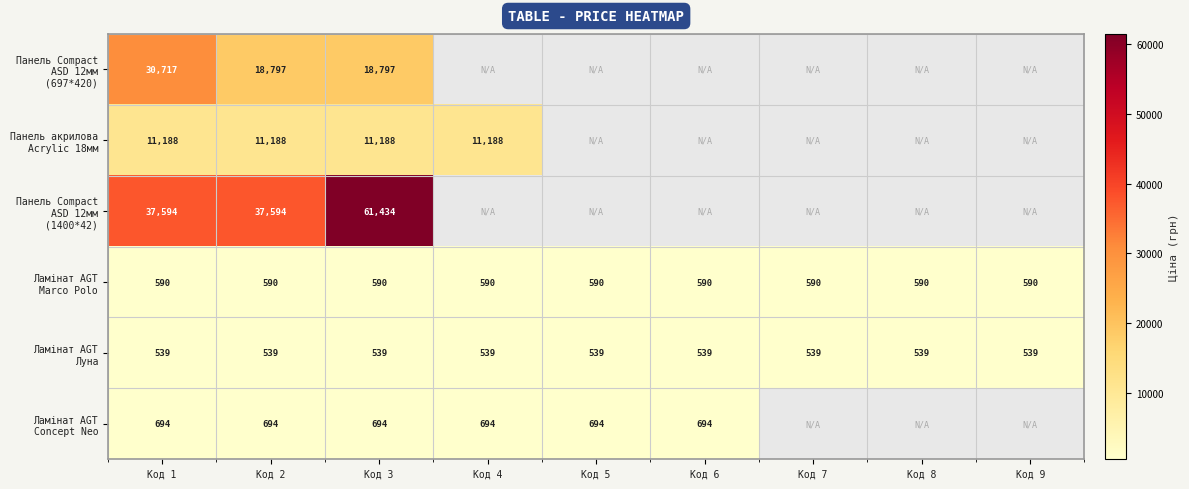

Is the value of Панель акрилова Acrylic 18мм at Код 6 greater than the value of Ламінат AGT Луна at Код 3?

No